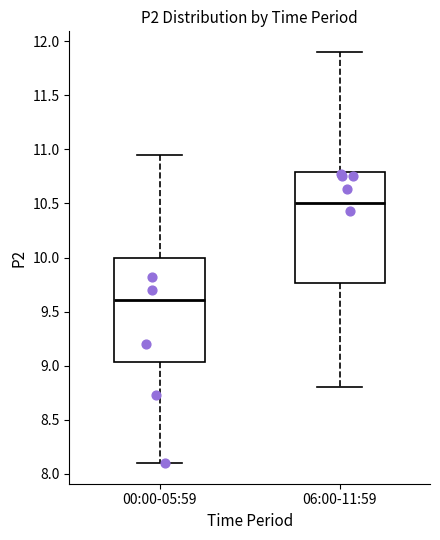

Which box's median line is the lowest?

00:00-05:59